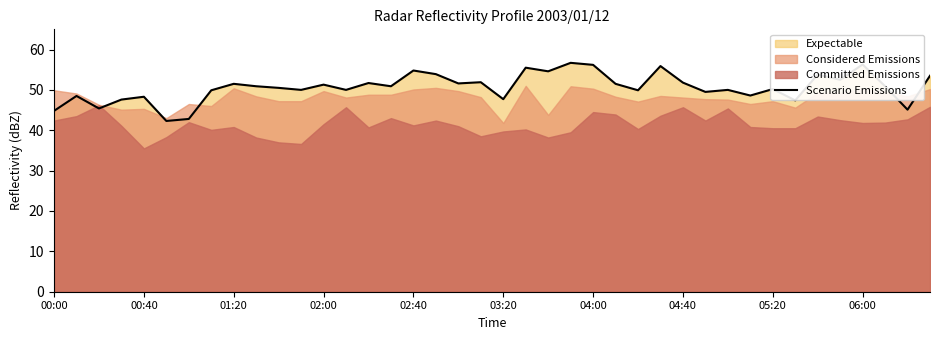

The Scenario Emissions series shows 50.2 at 05:20. True or false?

True